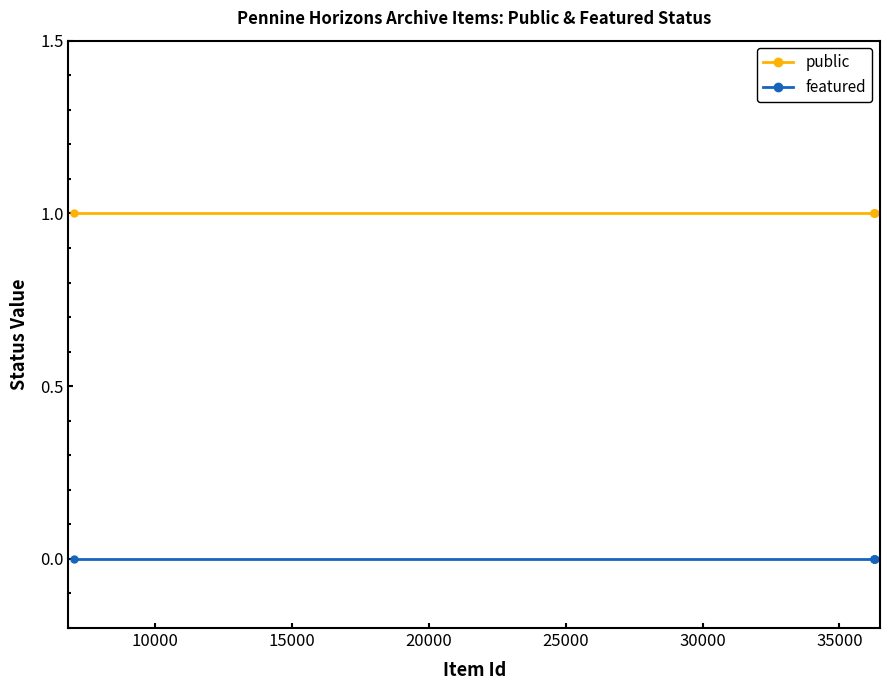

Which series has the largest total across all categories?

public